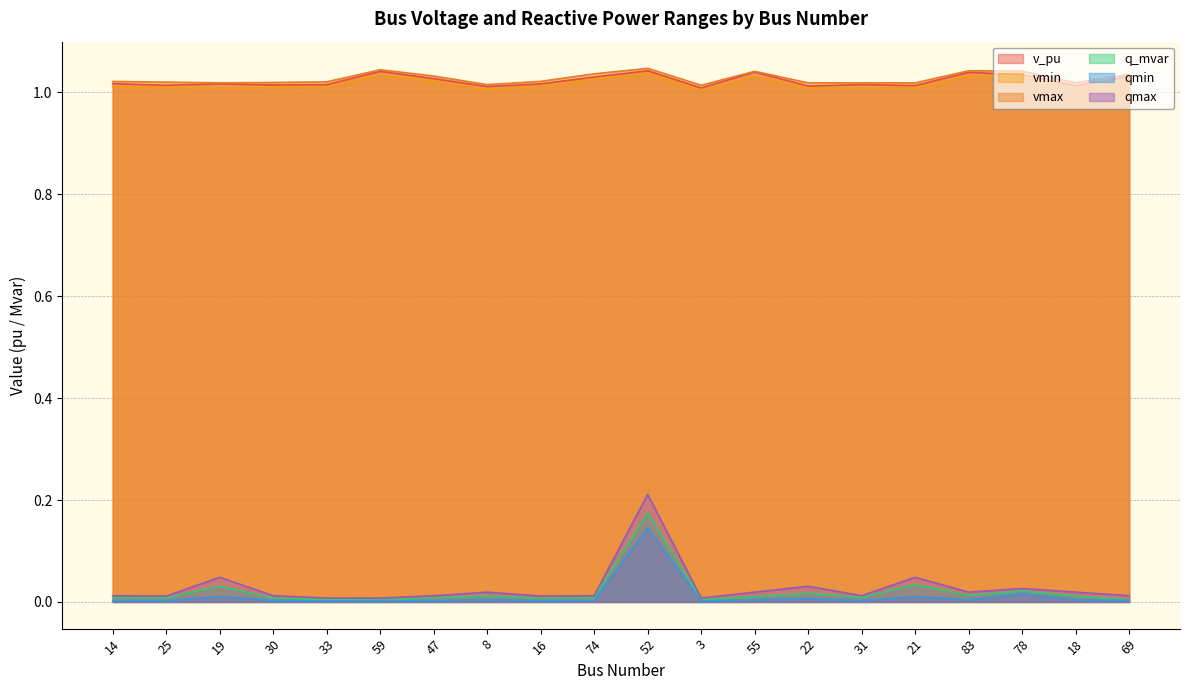

What is the average value of the vmax series?

1.0